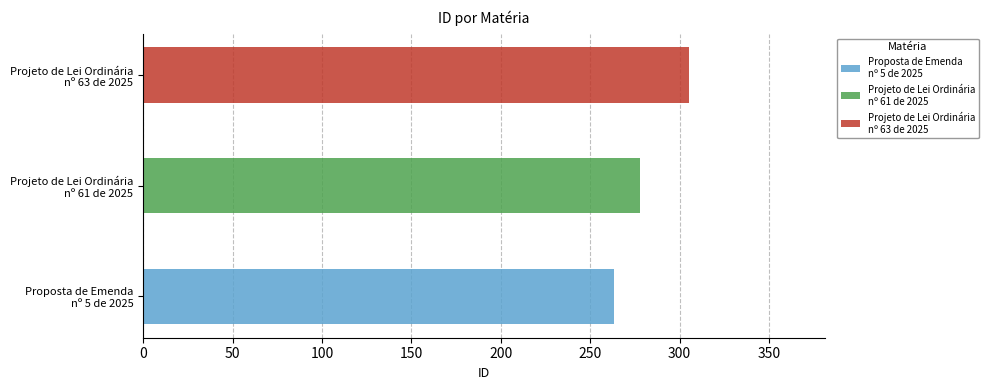

What is the minimum value shown in the chart?

263